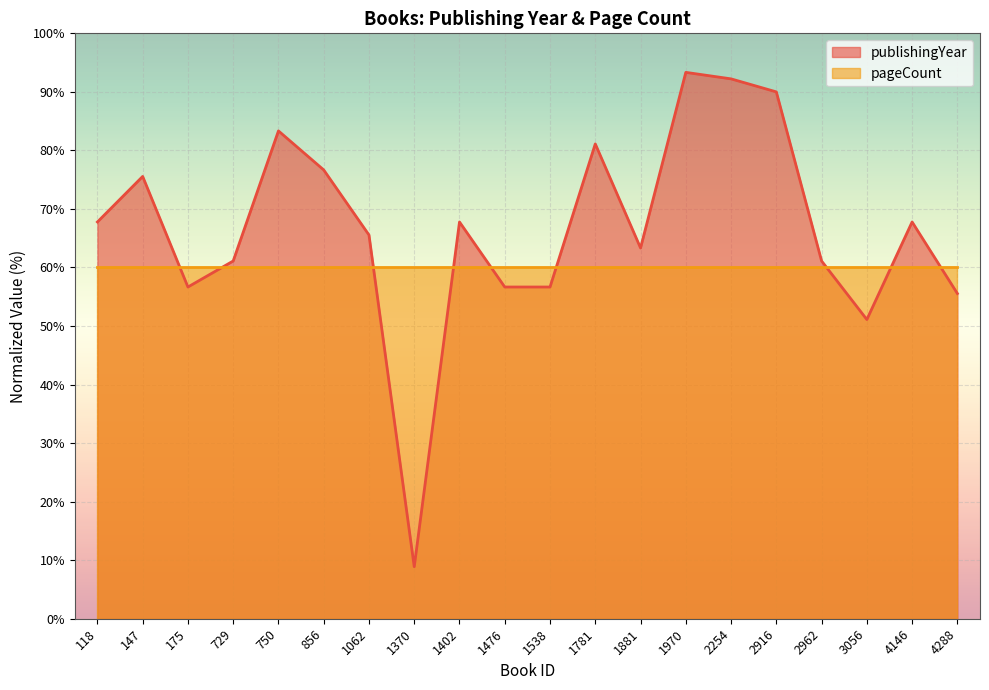

True or false: the data shows 56.7 at 1476.

True